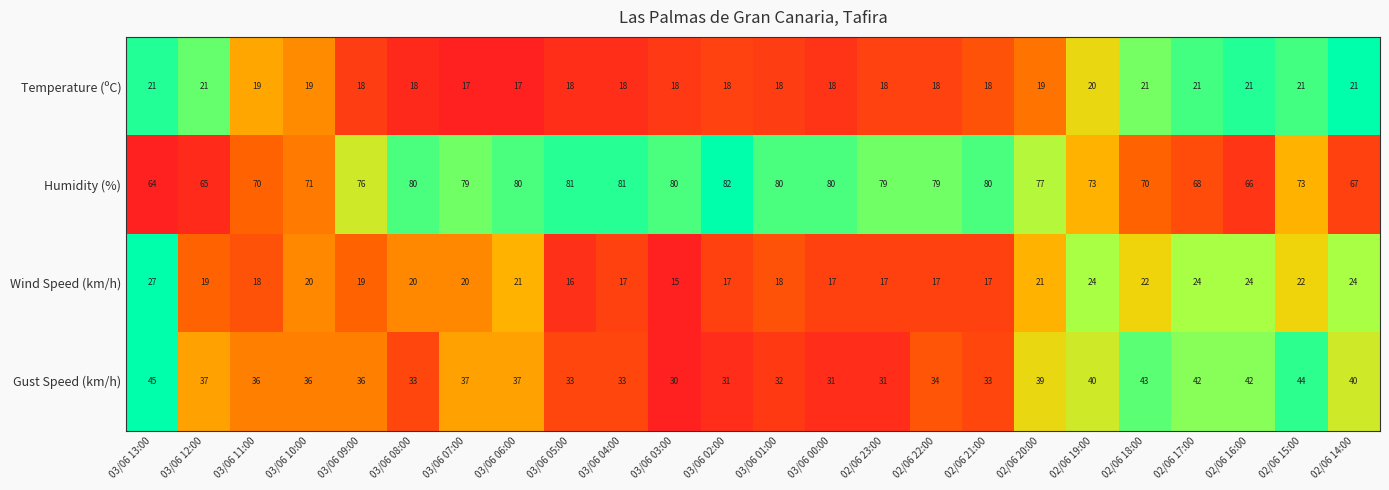

What is the difference between the Wind Speed (km/h) values at 03/06 08:00 and 02/06 22:00?

3